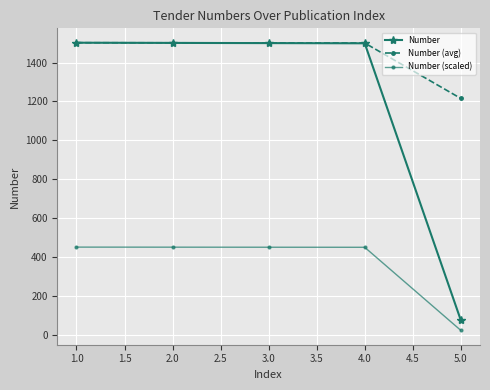

Does the chart display data point markers on the line(s)?

Yes